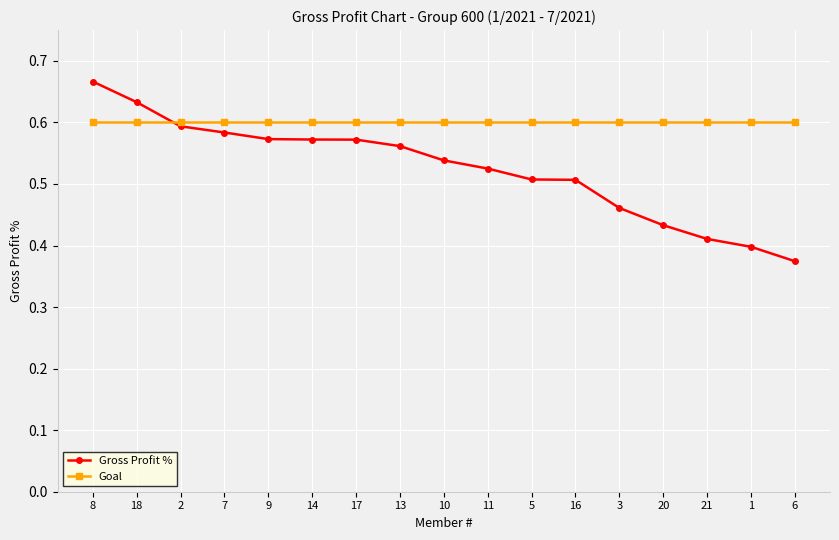

At 13, list the series in order from smallest to largest.

Gross Profit %, Goal